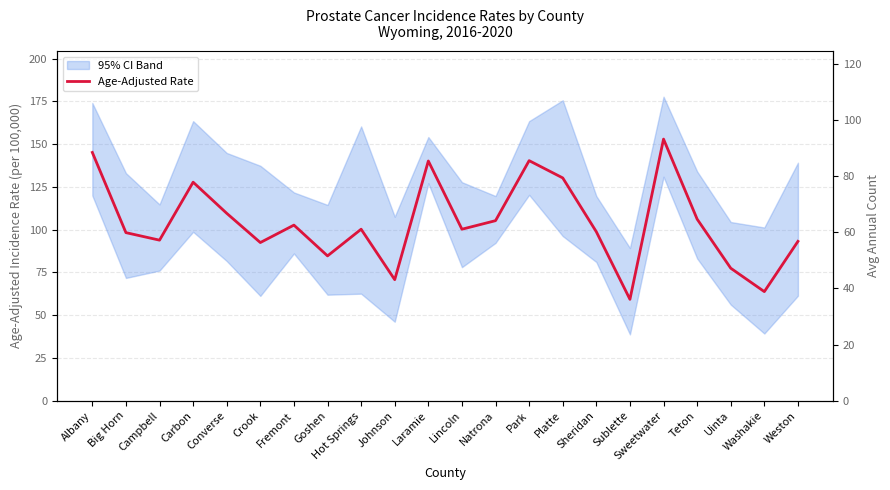

At which category does Avg Annual Count reach its first local valley?

Big Horn